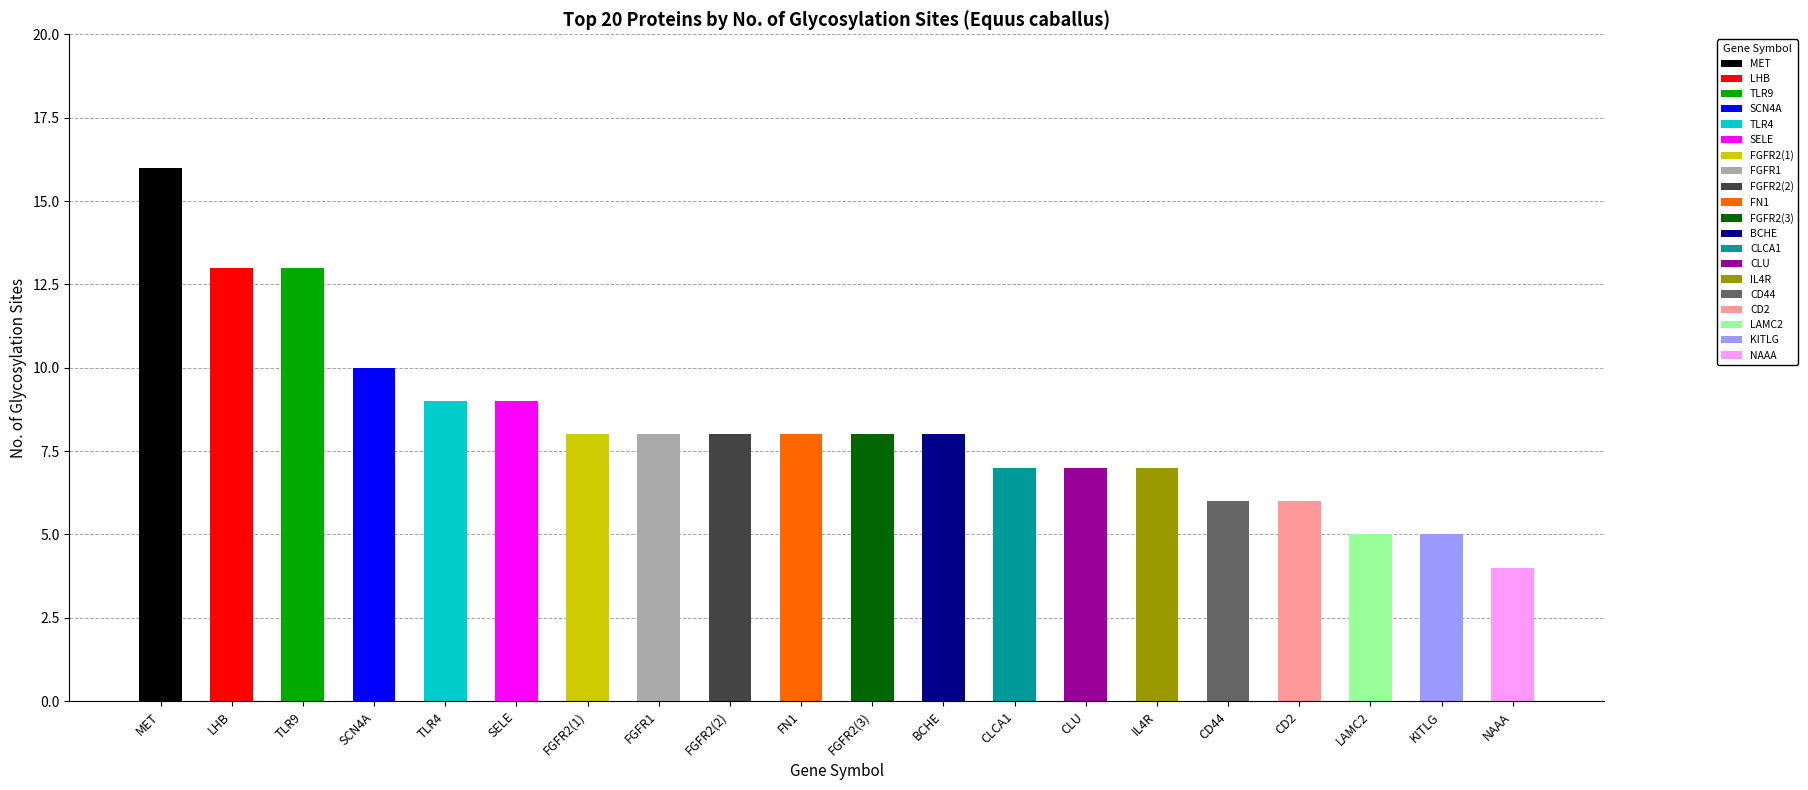

Reading right to left, transcribe all the data shown in this chart.

NAAA=4	KITLG=5	LAMC2=5	CD2=6	CD44=6	IL4R=7	CLU=7	CLCA1=7	BCHE=8	FGFR2(3)=8	FN1=8	FGFR2(2)=8	FGFR1=8	FGFR2(1)=8	SELE=9	TLR4=9	SCN4A=10	TLR9=13	LHB=13	MET=16